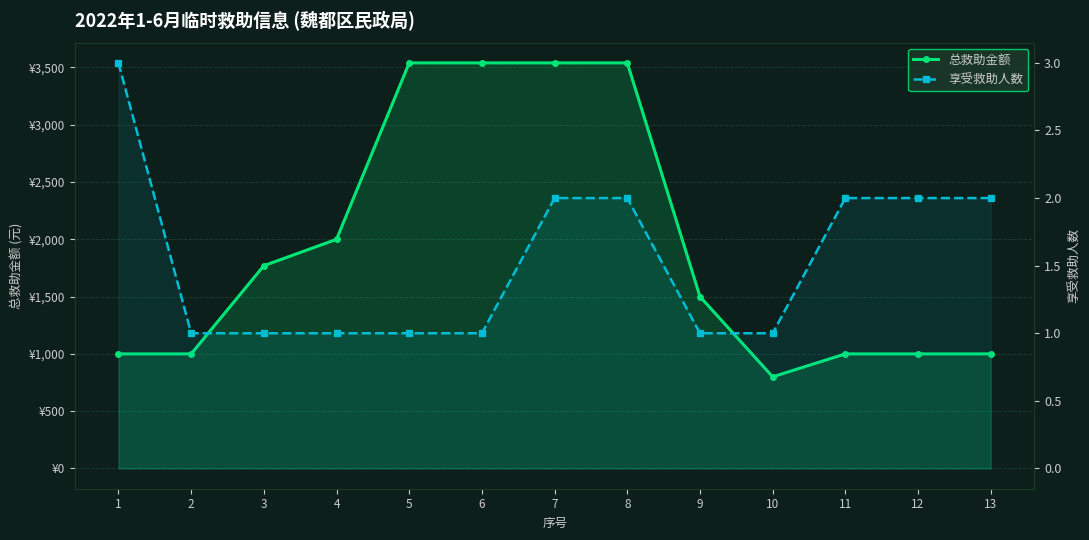

At 6, list the series in order from smallest to largest.

享受救助人数, 总救助金额